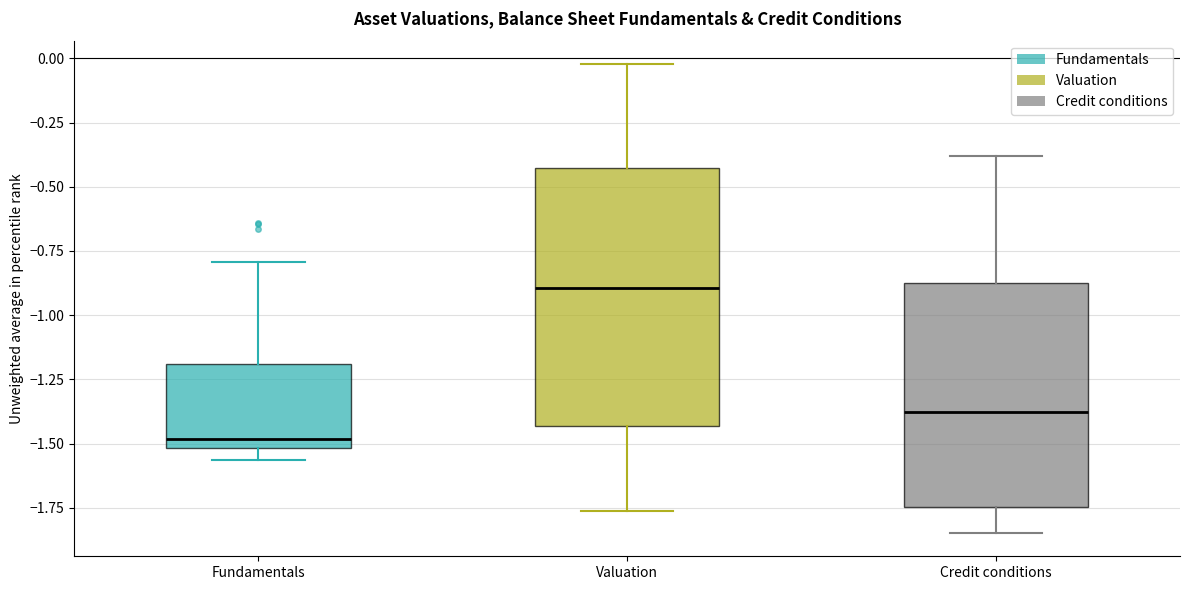

Where is the lower edge of the box for Fundamentals on the y-axis? The values are not printed on the chart, so give them approximately, as read against the axis.

-1.50